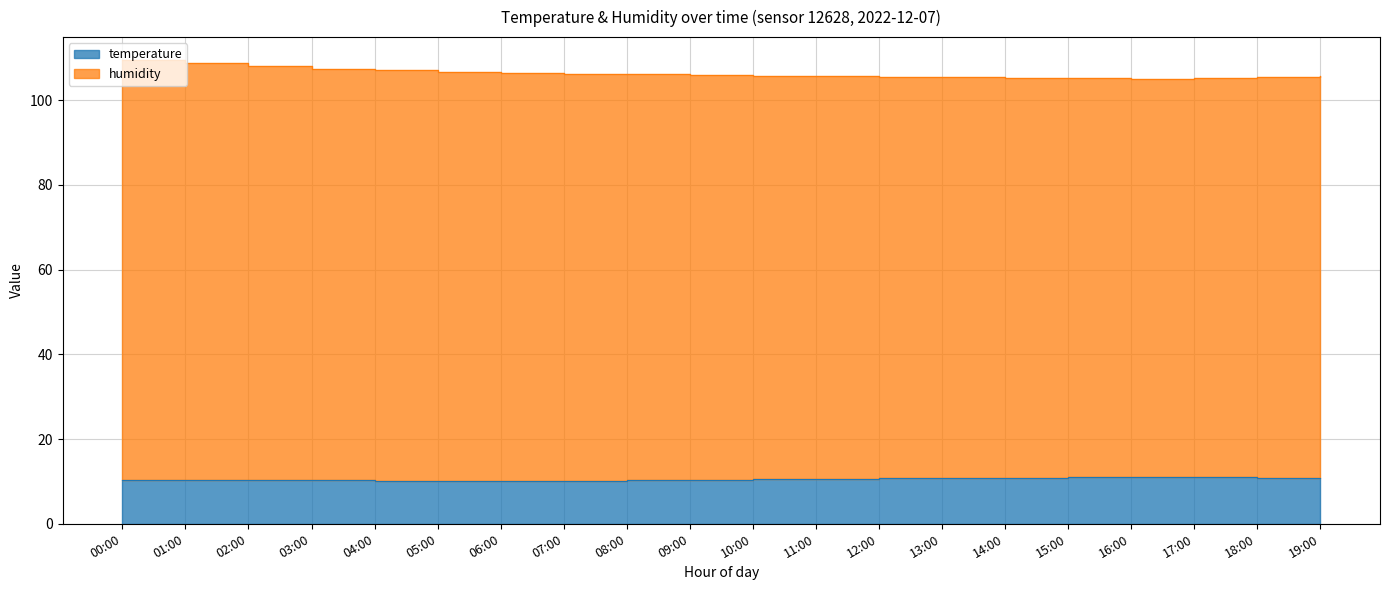

Which label corresponds to the smallest value in the chart?

04:00